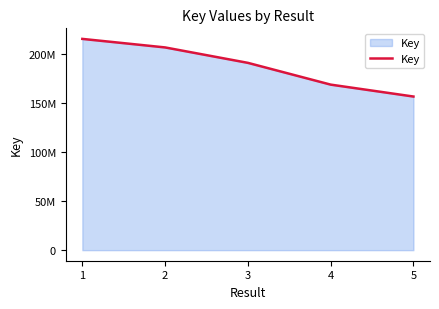

List the labels in order of value, largest first.

1, 2, 3, 4, 5